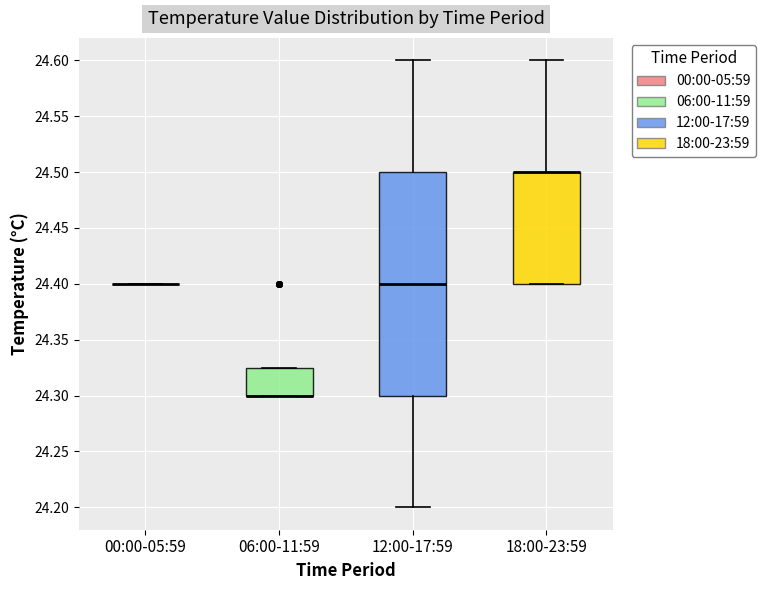

Which box is the tallest, from its lower edge to its upper edge?

12:00-17:59